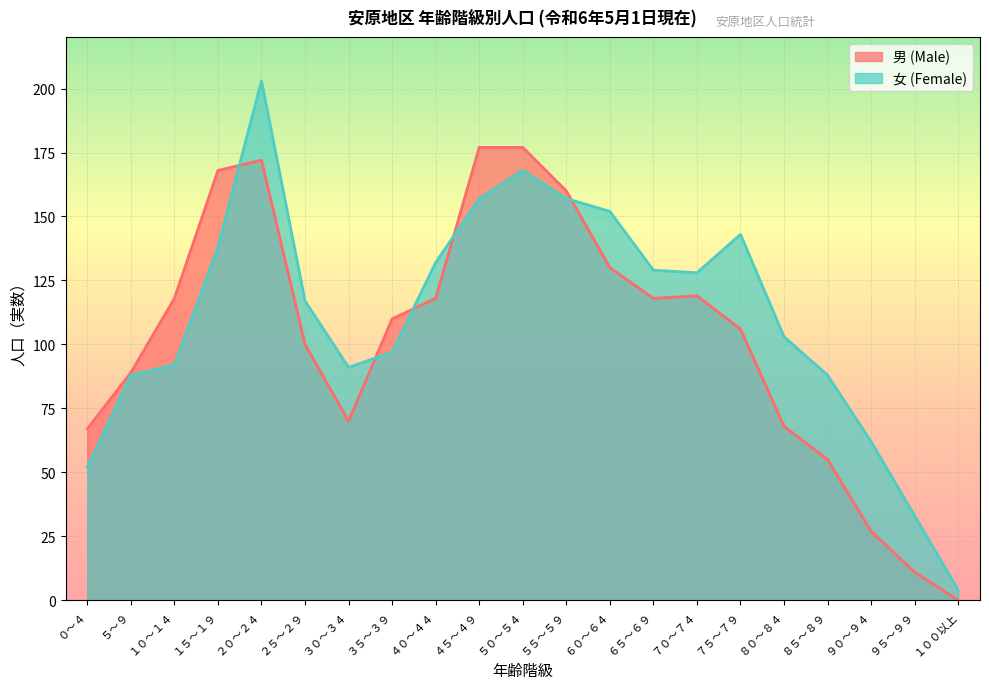

Which series changed the most between ０～４ and ２５～２９?

女 (Female)